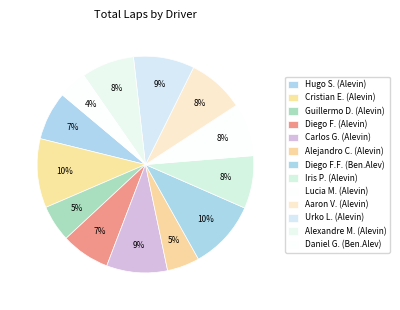

To the nearest percent, what is the difference between the largest and smallest slice percentages?

6%